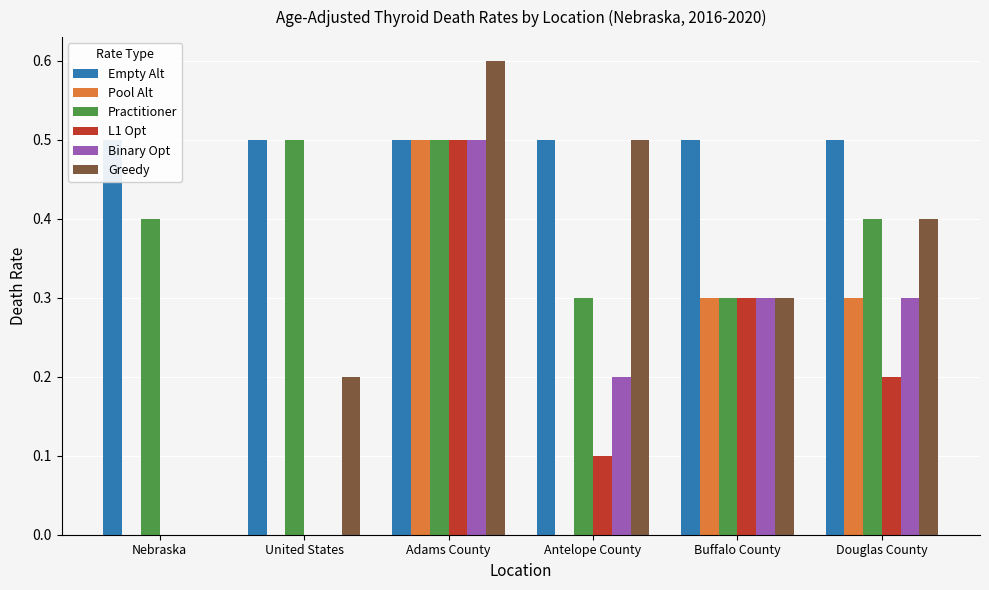

Does the chart contain stacked bars?

No